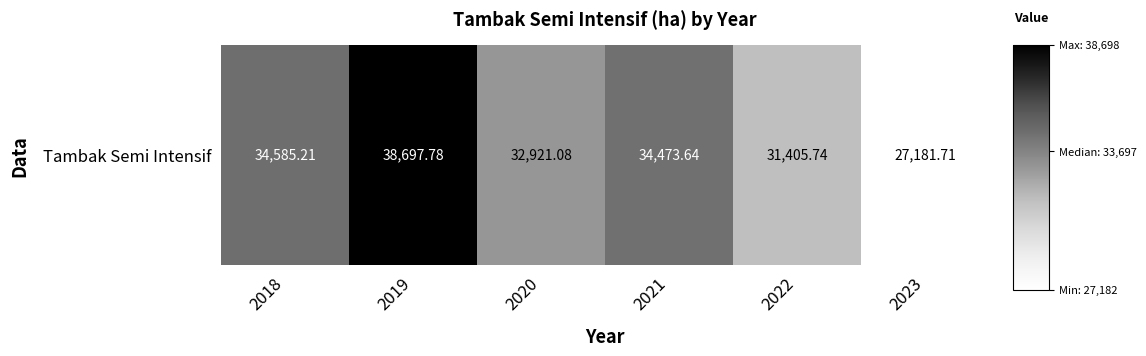

What is the sum of all values?

199265.2